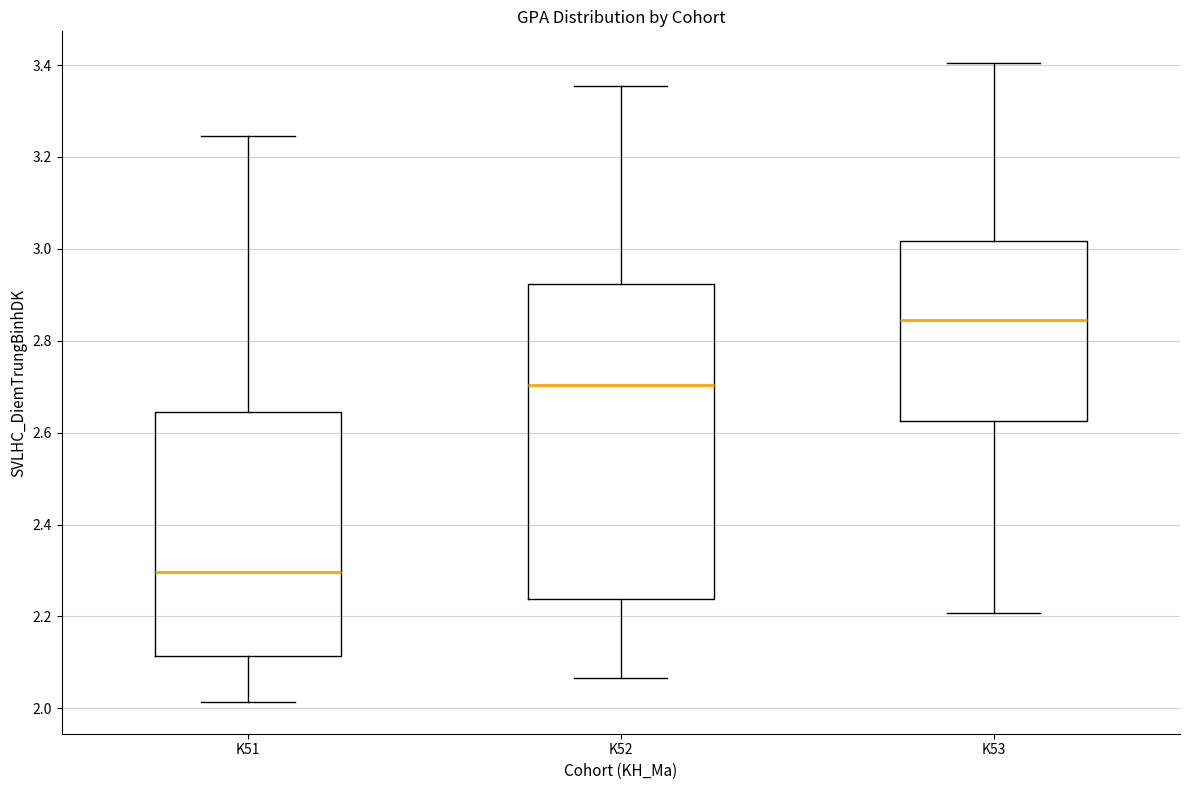

Which box's median line is the lowest?

K51